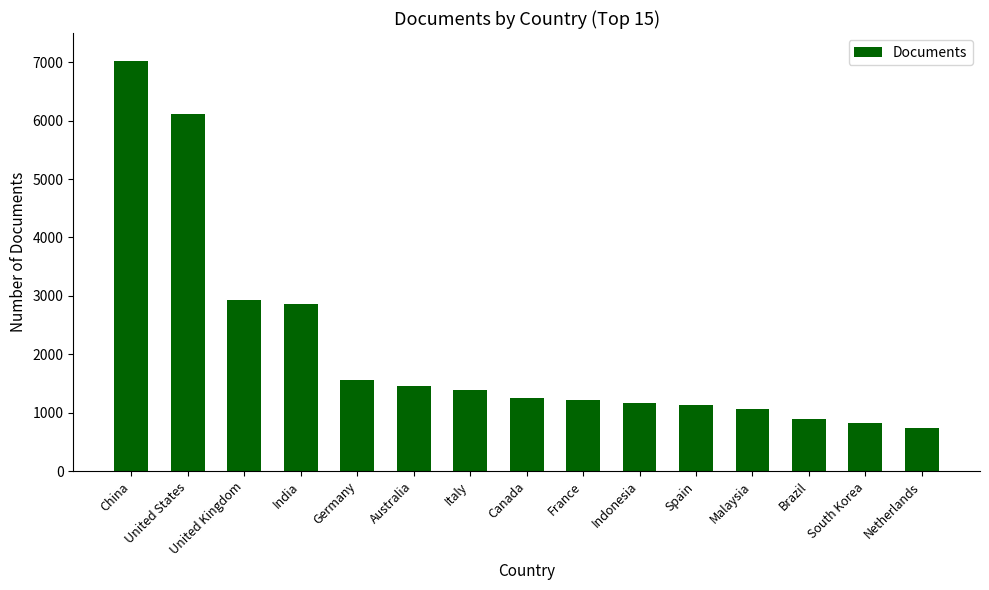

What is the ratio of the value at Brazil to the value at Malaysia?

0.8